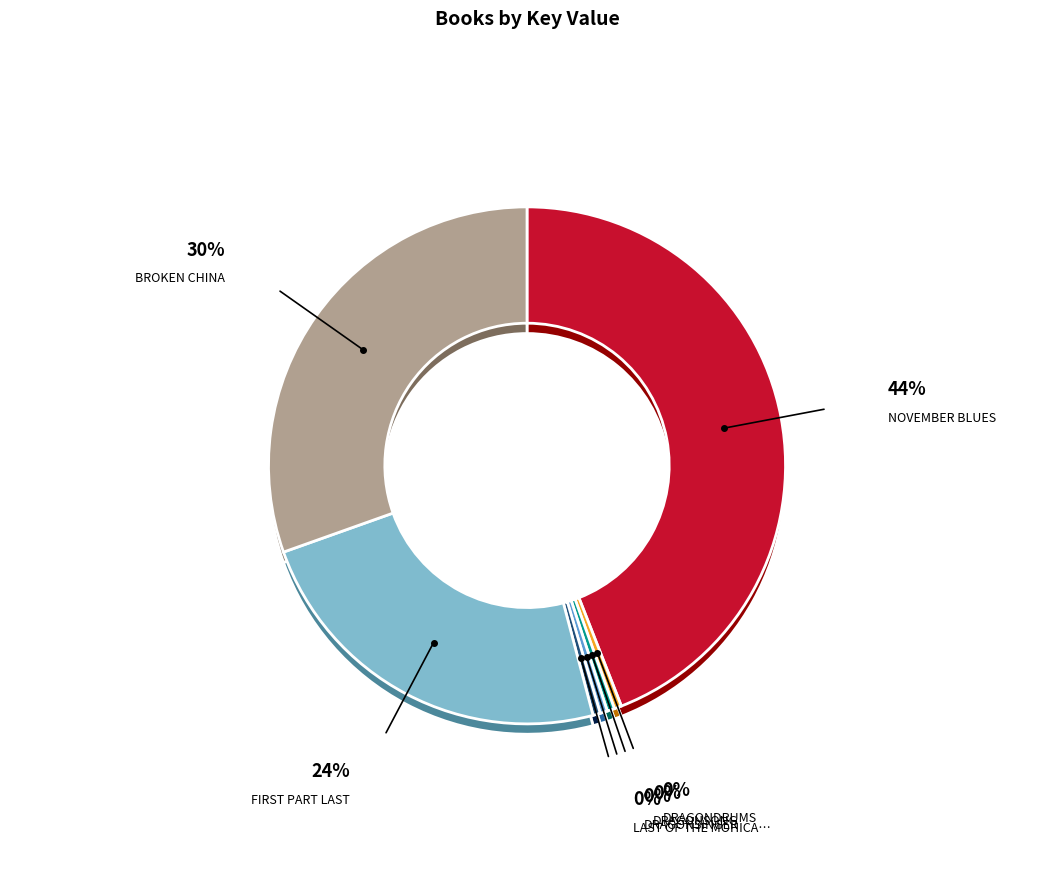

How many segments does this pie chart have?

7